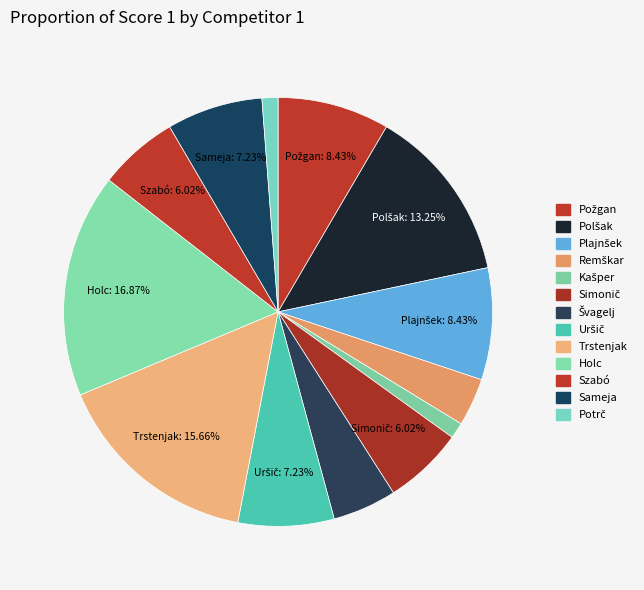

How many segments does this pie chart have?

13